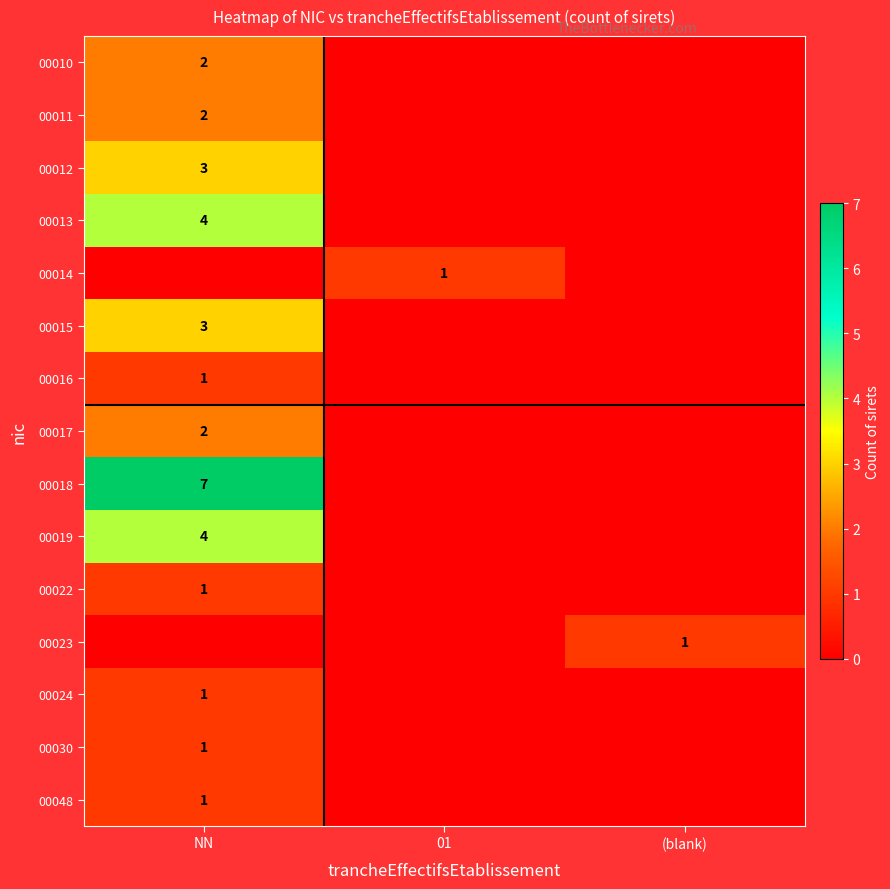

The 00015 series shows 3 at NN. True or false?

True